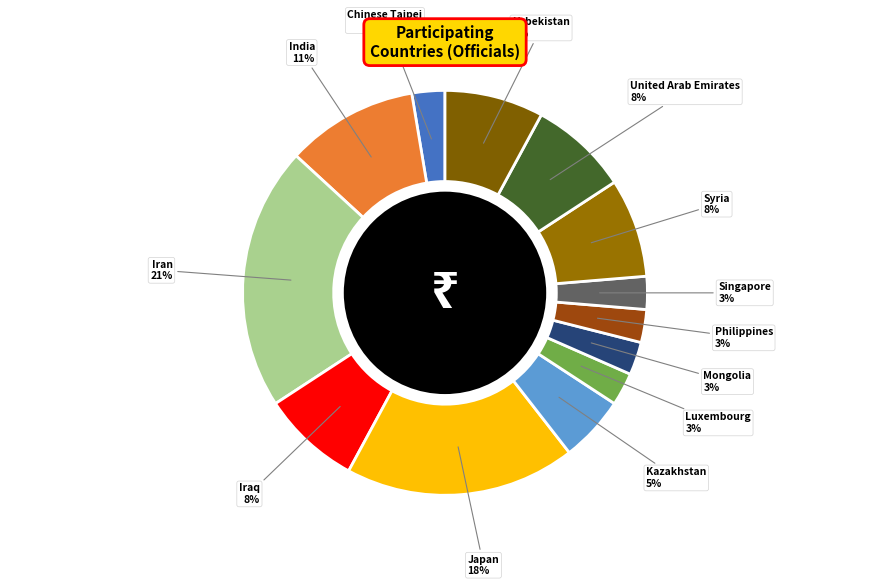

To the nearest percent, what portion does Iraq represent?

8%